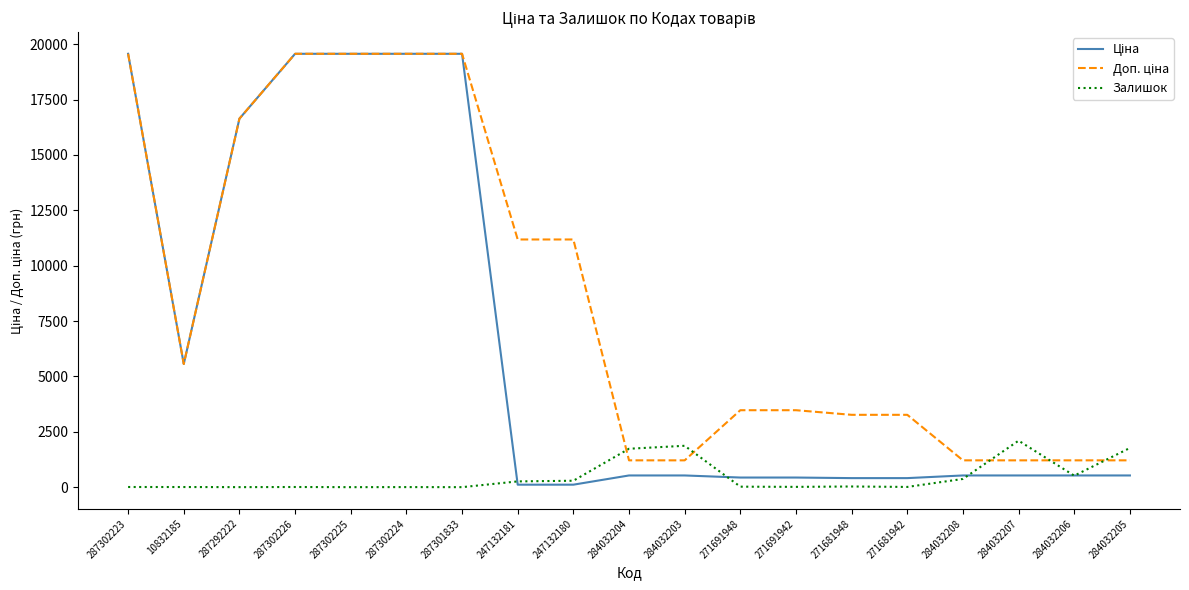

How many series are shown in this chart?

3